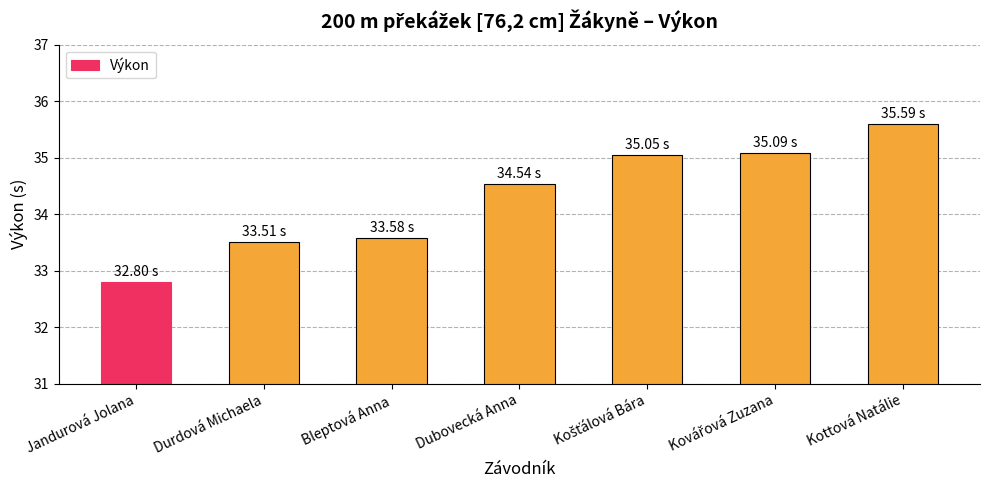

Where does the data first go above 34?

Dubovecká Anna